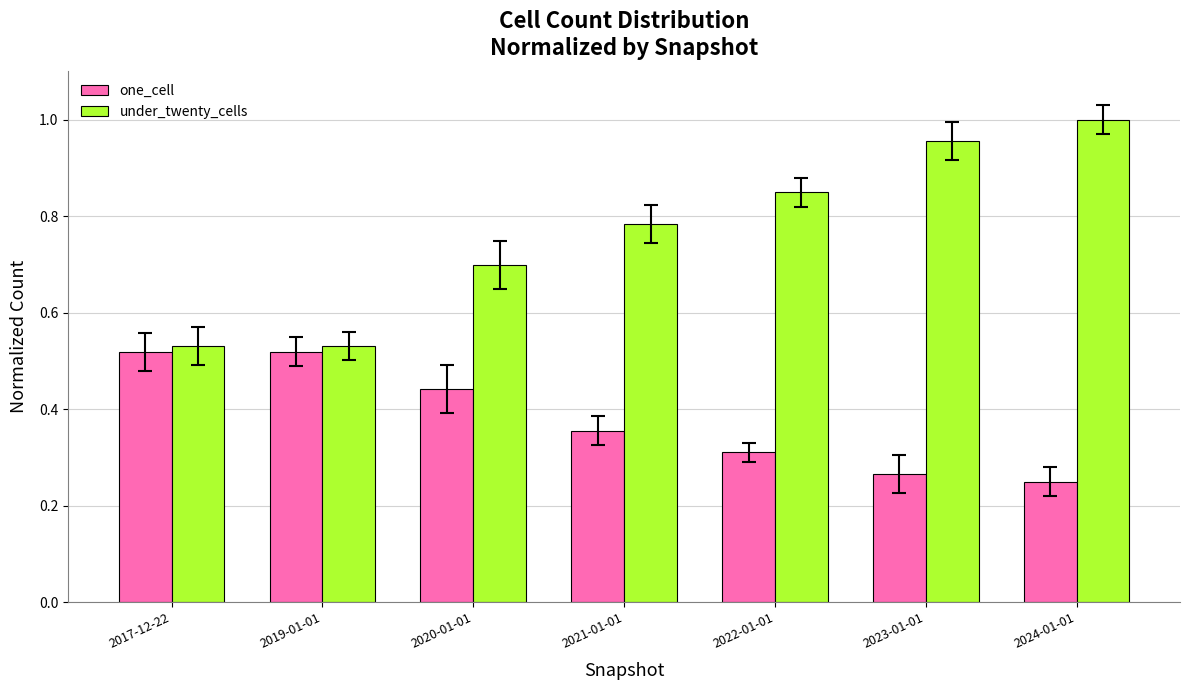

The one_cell series shows 0.4 at 2024-01-01. True or false?

False